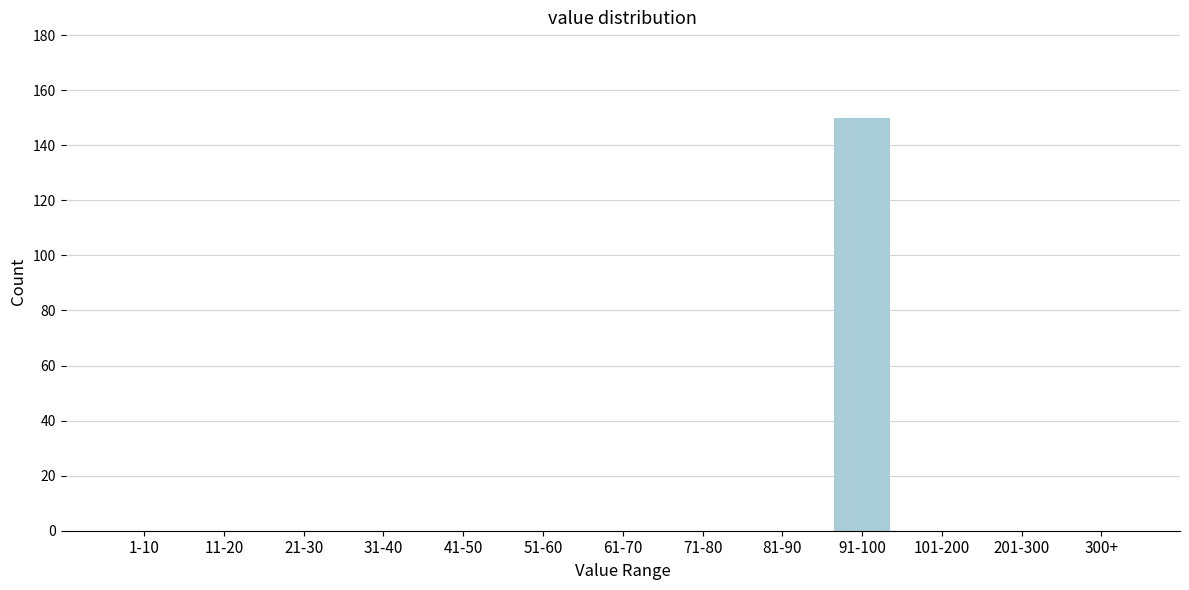

Reading left to right, what are all the values shown in this chart?

1-10=0	11-20=0	21-30=0	31-40=0	41-50=0	51-60=0	61-70=0	71-80=0	81-90=0	91-100=150	101-200=0	201-300=0	300+=0